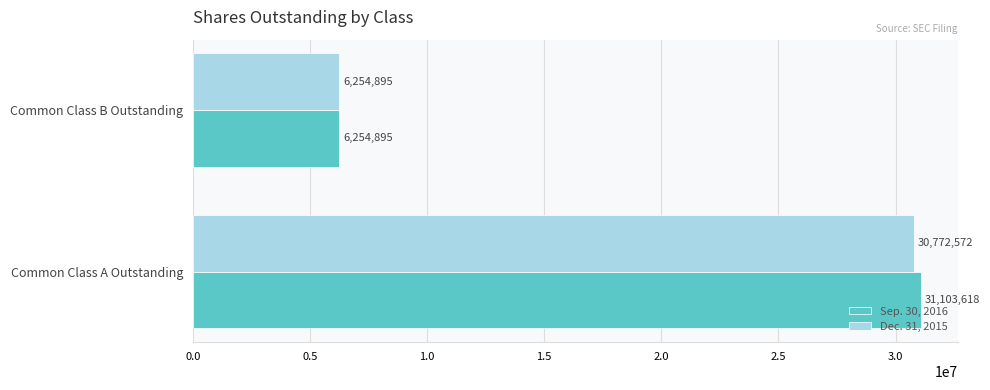

Rank the categories by Dec. 31, 2015 value from lowest to highest.

Common Class B Outstanding, Common Class A Outstanding